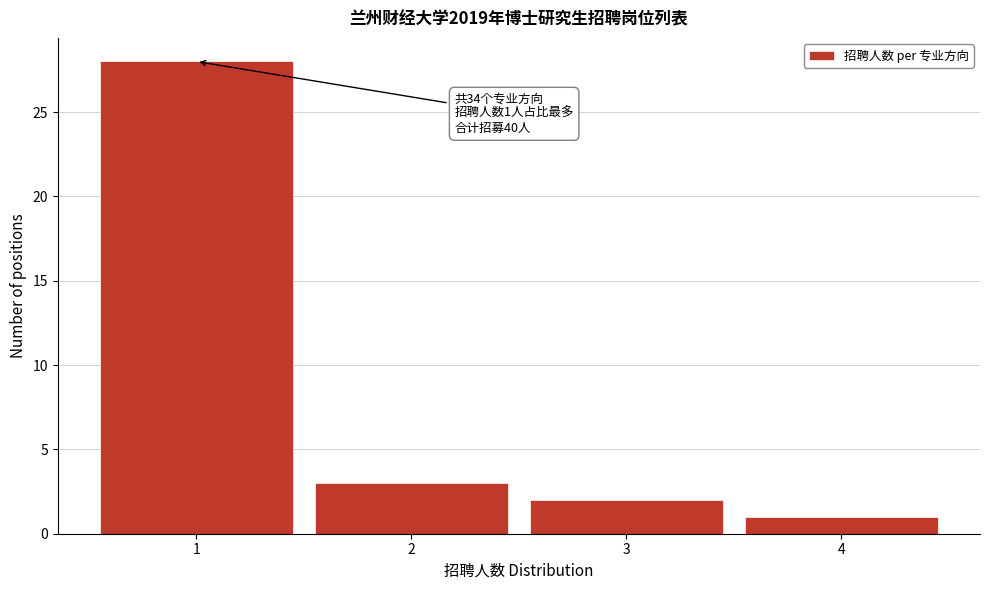

Over which range of the x-axis is the bar tallest?

0.5 to 1.5